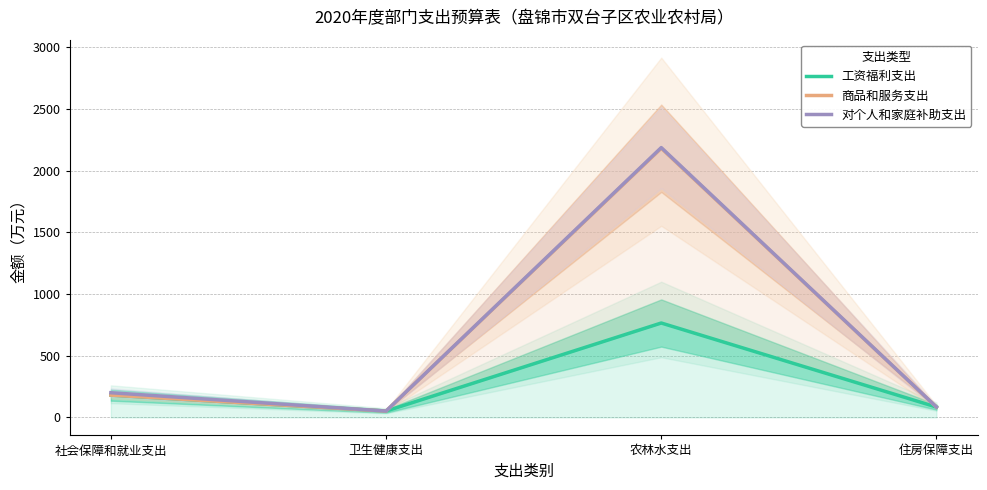

Which series has the largest range (max minus min)?

对个人和家庭补助支出